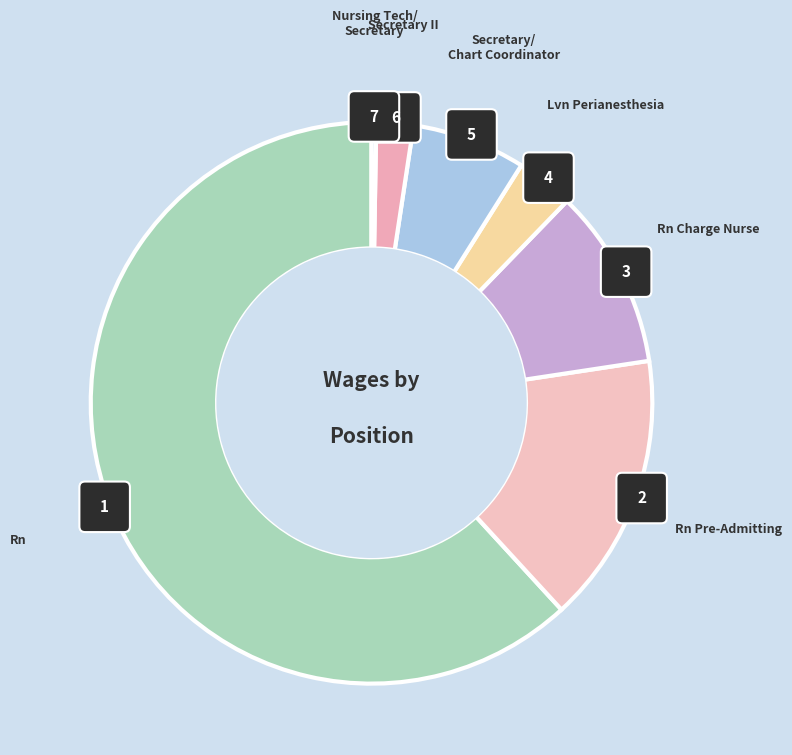

Is it true that Rn Charge Nurse is 1% of the pie?

False